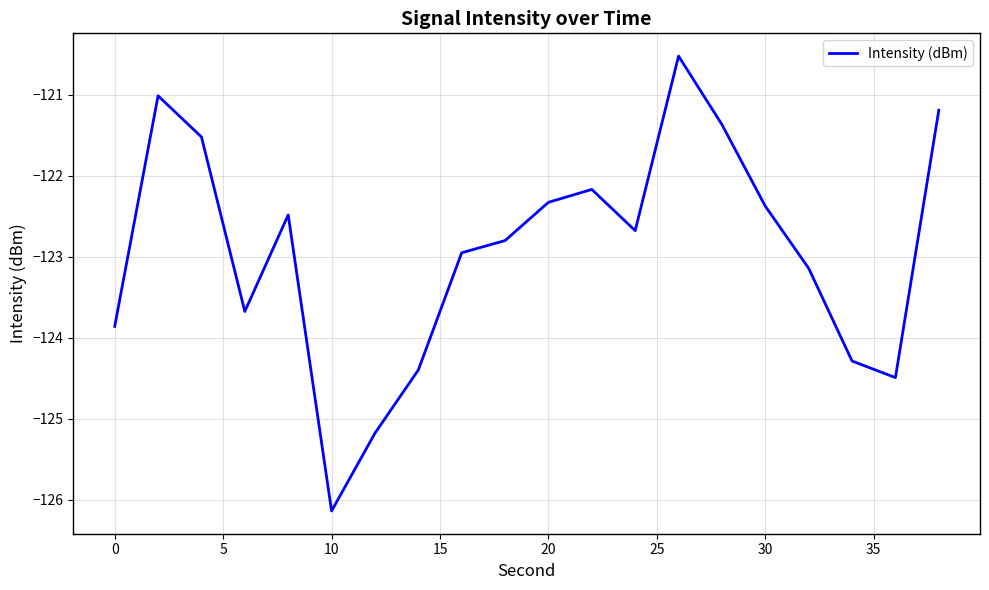

How many interior local valleys (lower than both neighbors) does the data have?

4